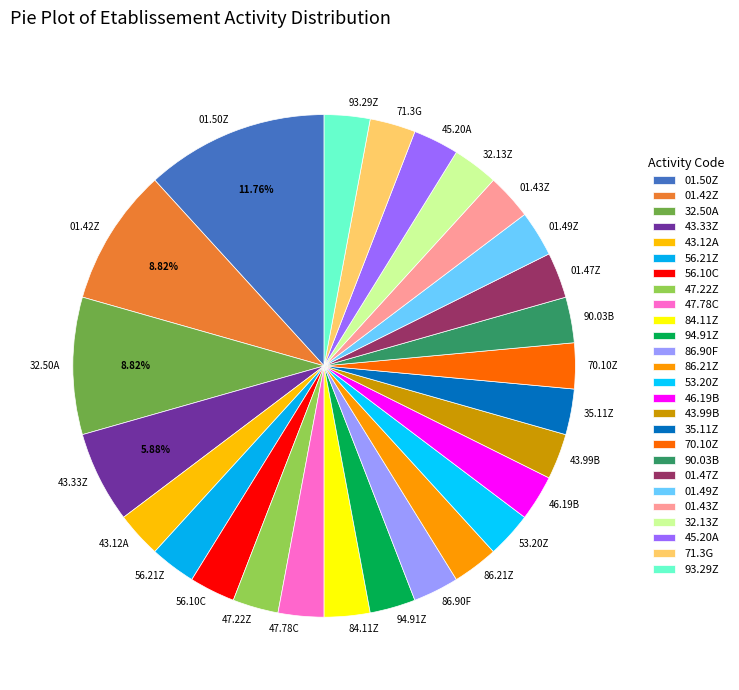

Is the sum of 01.47Z and 86.21Z greater than half?

No